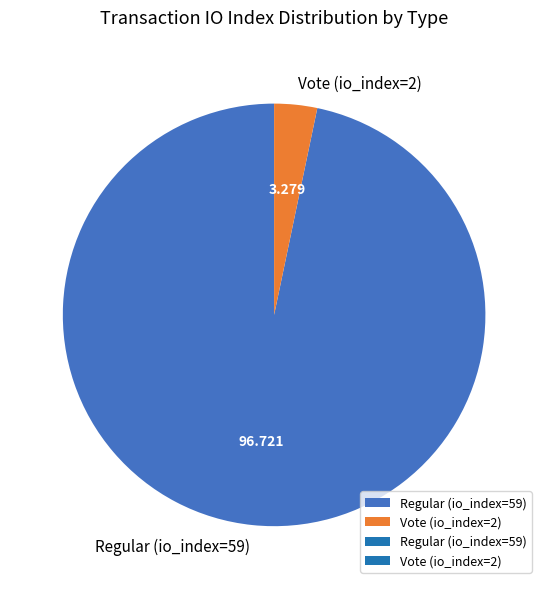

Combined, do Vote (io_index=2) and Regular (io_index=59) account for over 50%?

Yes